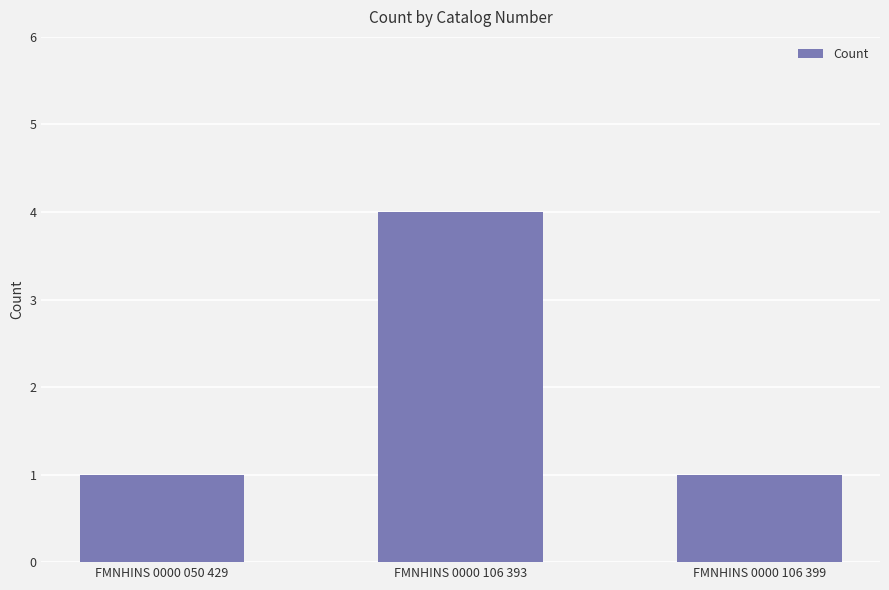

Which label corresponds to the largest value in the chart?

FMNHINS 0000 106 393